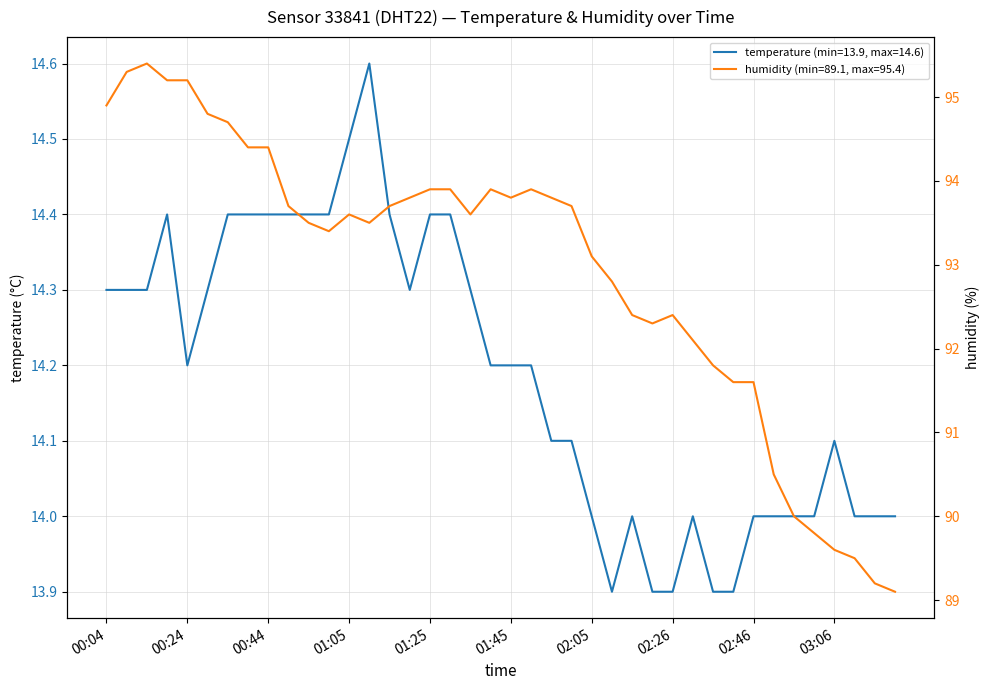

The temperature series shows 9.6 at 00:19. True or false?

False